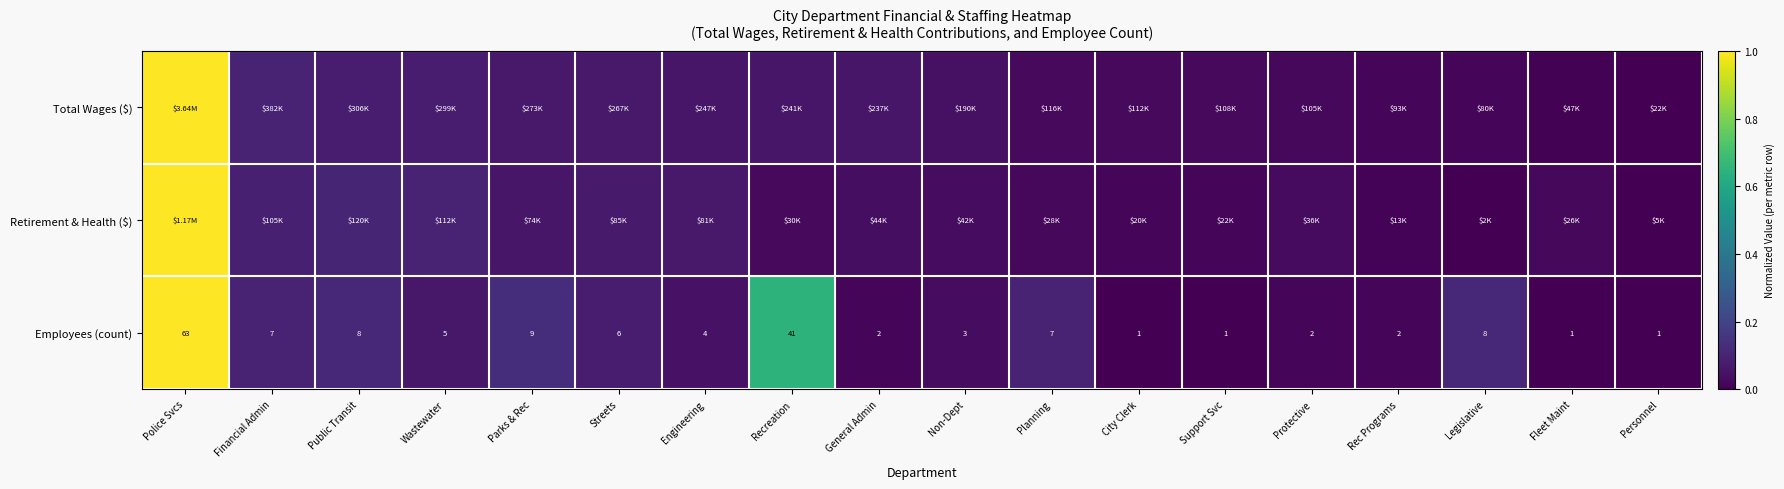

Where is Employees (count) nearest to the value 32?

Recreation